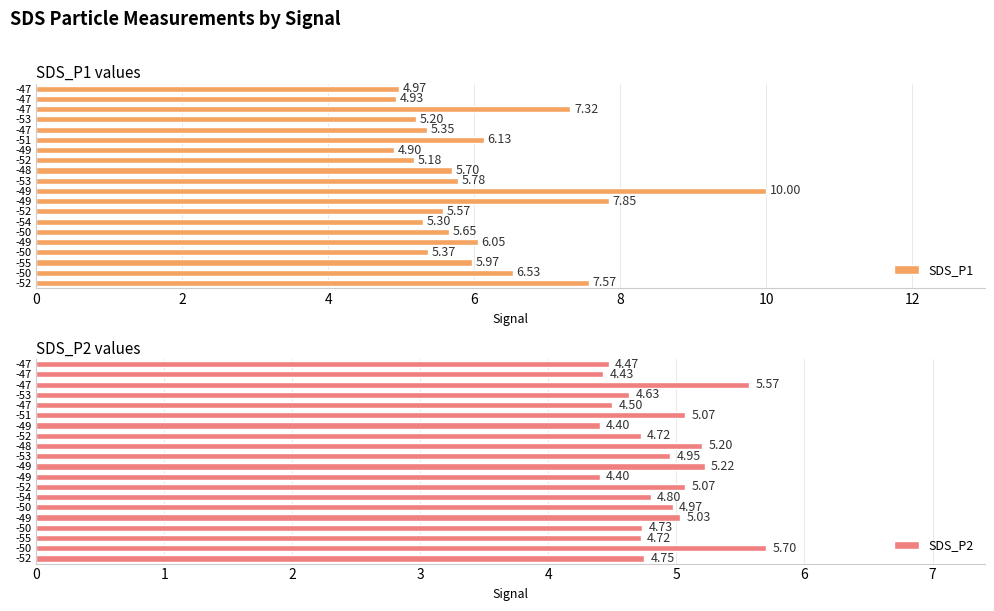

Which series has the largest range (max minus min)?

SDS_P1